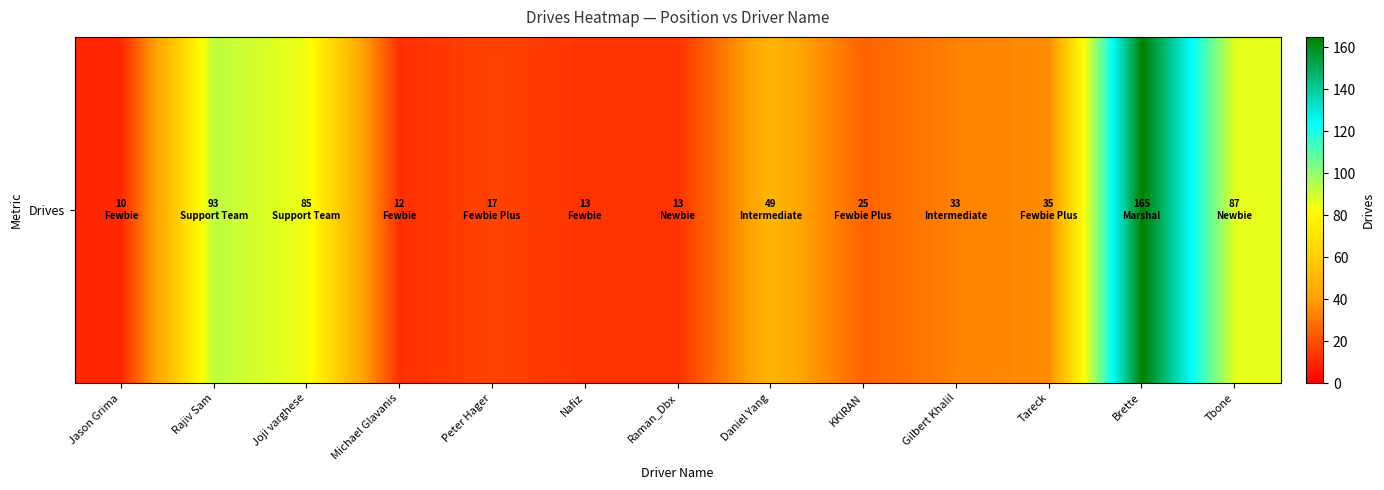

Where does the data first go above 33?

Rajiv Sam